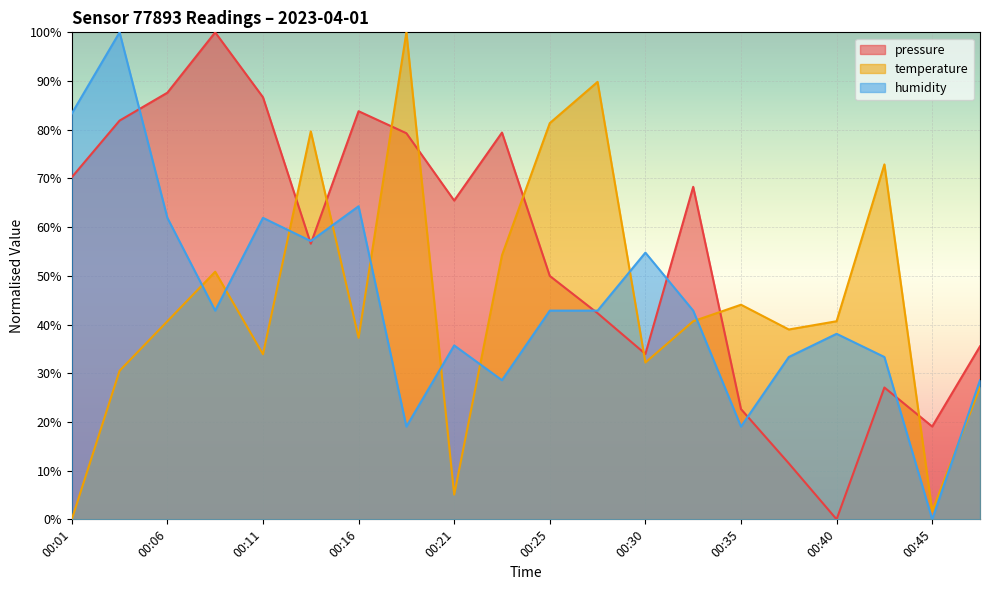

In temperature, how many points are higher than both neighbors (excluding endpoints)?

6